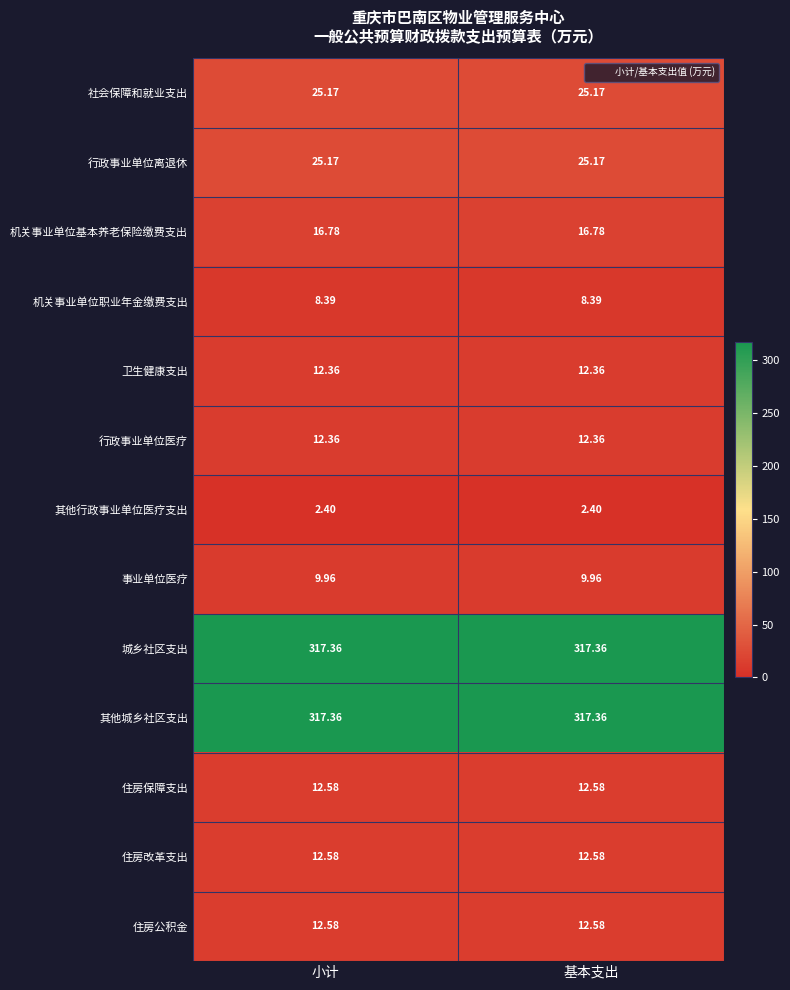

What is the total value across all series at 基本支出?

785.1